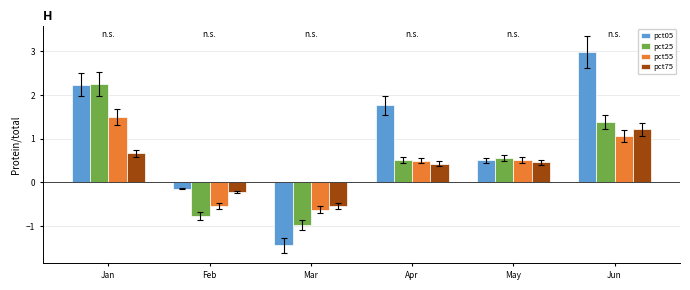

Does the chart contain stacked bars?

No